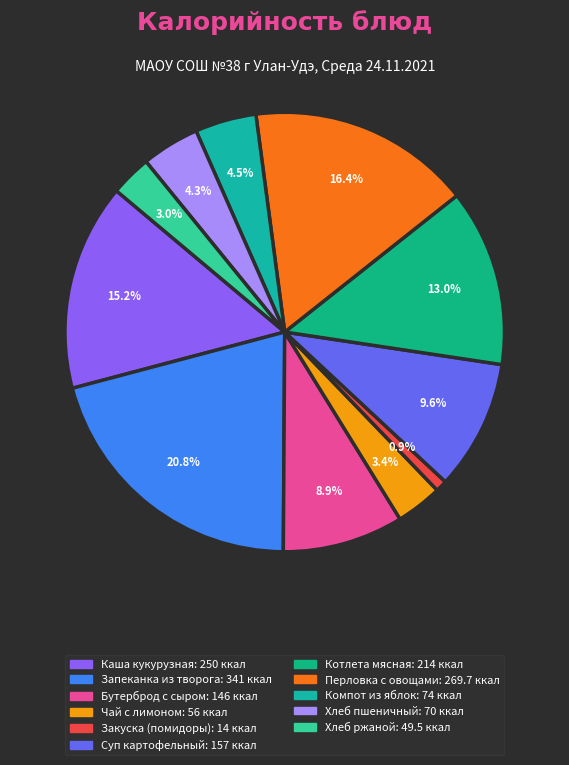

What percentage is the Перловка с овощами slice, to the nearest percent?

16%